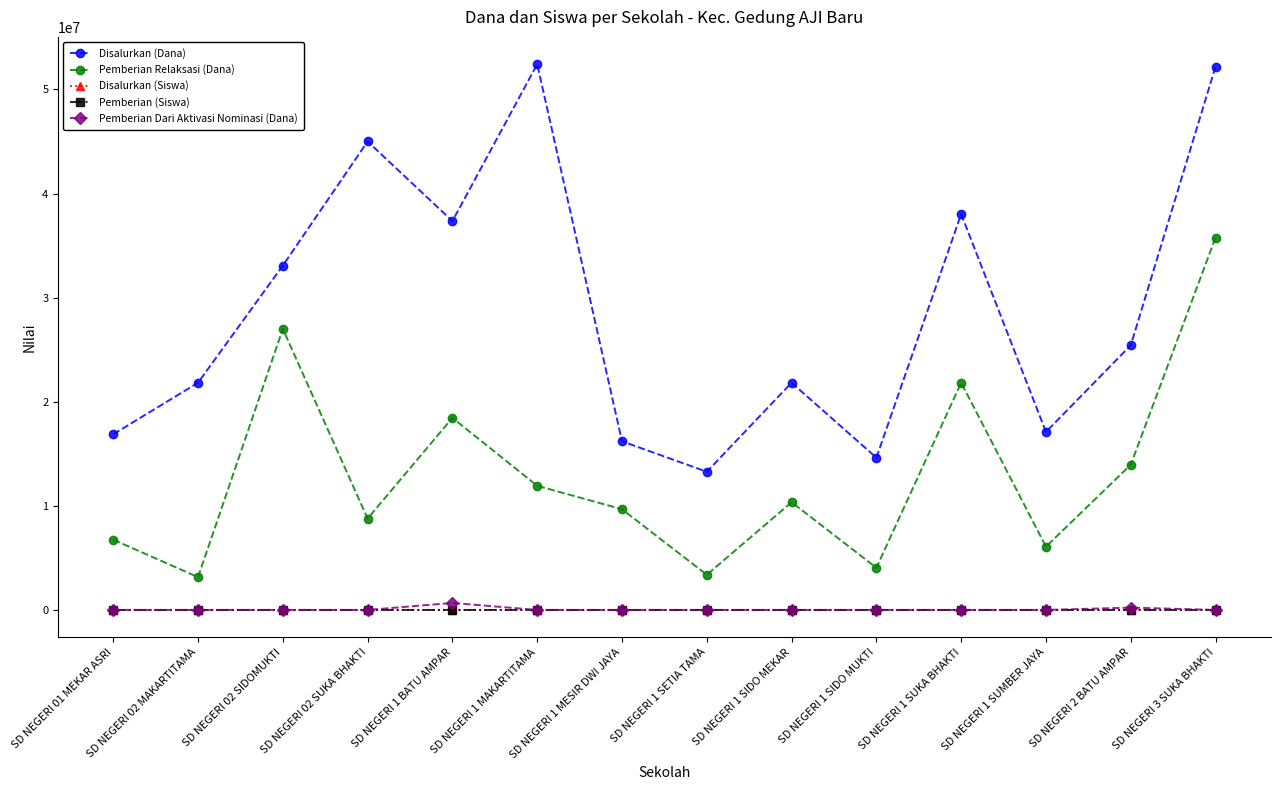

Where does the Pemberian Relaksasi (Dana) series first go above 10350000?

SD NEGERI 02 SIDOMUKTI